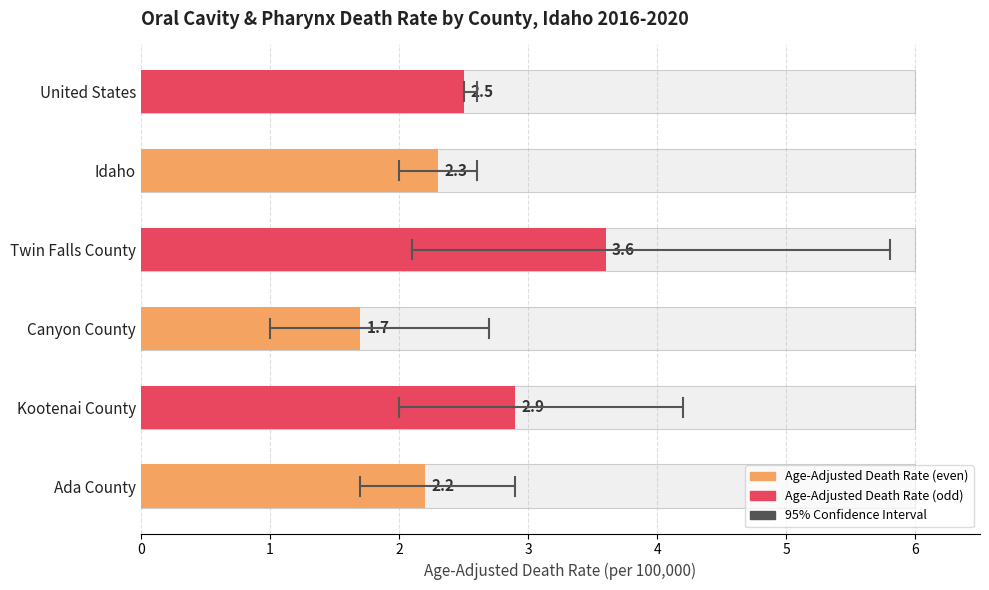

Reading left to right, what are all the values shown in this chart?

Age-Adjusted Death Rate: Ada County=2.2	Kootenai County=2.9	Canyon County=1.7	Twin Falls County=3.6	Idaho=2.3	United States=2.5
Lower CI: Ada County=1.7	Kootenai County=2.0	Canyon County=1.0	Twin Falls County=2.1	Idaho=2.0	United States=2.5
Upper CI: Ada County=2.9	Kootenai County=4.2	Canyon County=2.7	Twin Falls County=5.8	Idaho=2.6	United States=2.6